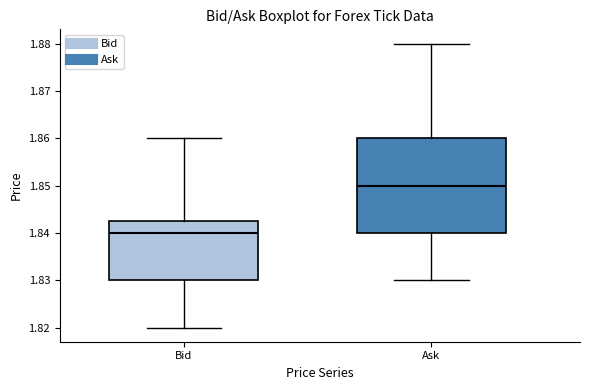

Reading left to right, transcribe this box plot: for each box, give where its median line is, the range the box spans, and where its two whiskers end, as read against the y-axis. The values are not printed on the chart, so give them approximately, as read against the axis.

Bid: median 1.840, box 1.830 to 1.843, whiskers 1.820 to 1.860
Ask: median 1.850, box 1.840 to 1.860, whiskers 1.830 to 1.880